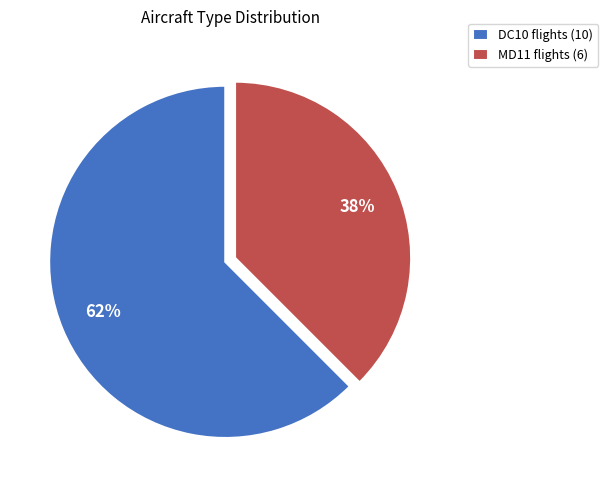

Which category has the smallest portion of the pie?

MD11 flights (6)